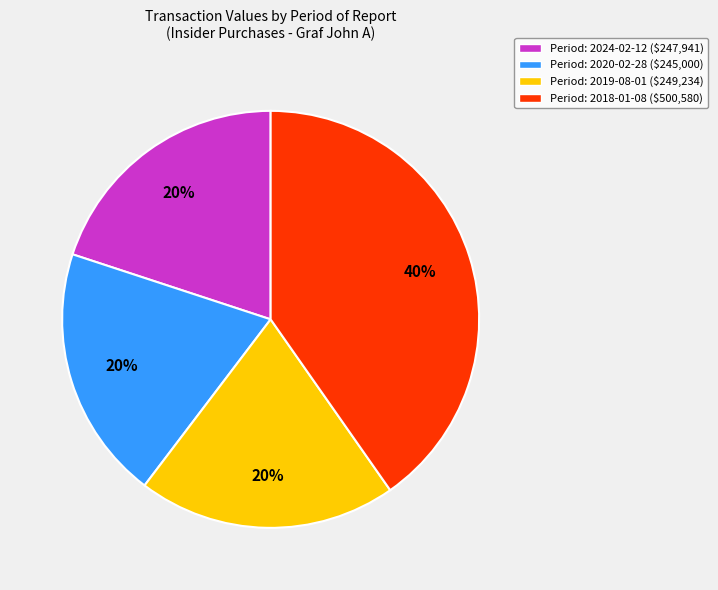

How many slices are in this pie chart?

4